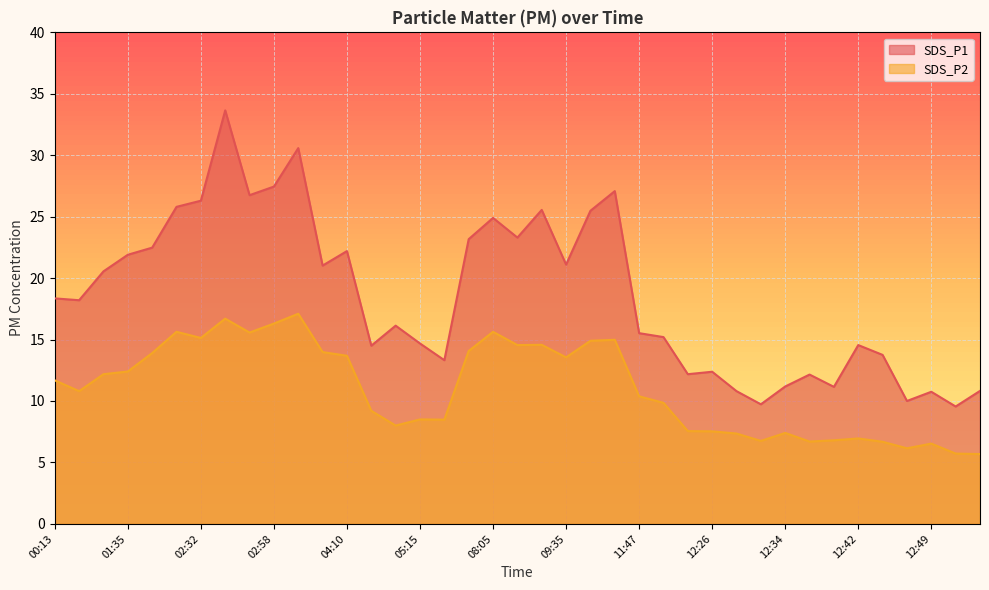

Reading left to right, extract all data points from this chart.

SDS_P1: 18.4	18.2	20.6	21.9	22.5	25.8	26.3	33.6	26.8	27.4	30.6	21.0	22.2	14.5	16.1	14.7	13.3	23.2	24.9	23.3	25.6	21.1	25.5	27.1	15.5	15.2	12.2	12.4	10.8	9.7	11.2	12.2	11.2	14.6	13.8	10.0	10.8	9.6	10.8
SDS_P2: 11.7	10.8	12.2	12.4	13.9	15.6	15.1	16.7	15.6	16.3	17.1	14.0	13.7	9.2	8.0	8.5	8.5	14.1	15.6	14.6	14.6	13.6	14.9	15.0	10.4	9.8	7.5	7.5	7.3	6.8	7.4	6.7	6.8	7.0	6.7	6.2	6.5	5.7	5.7